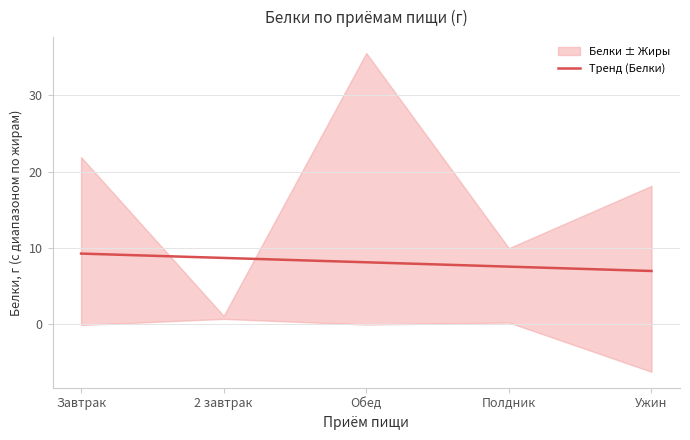

True or false: the data has more than 1 interior local peaks.

False